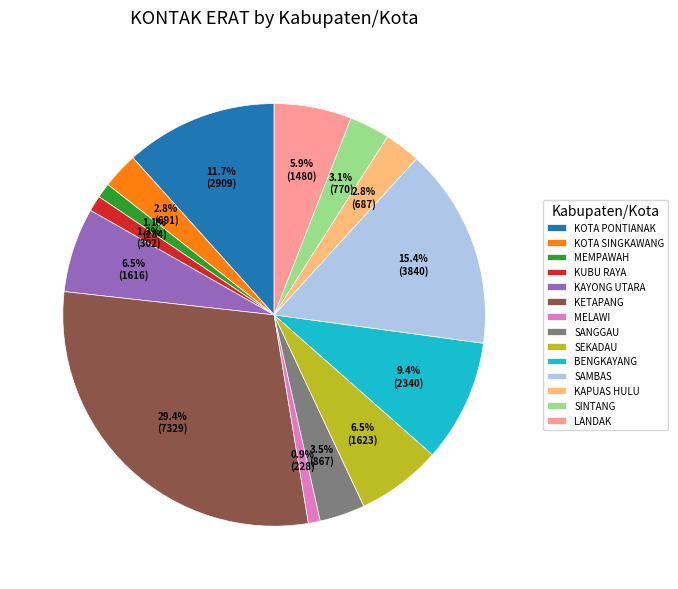

Between BENGKAYANG and KOTA SINGKAWANG, which is larger?

BENGKAYANG